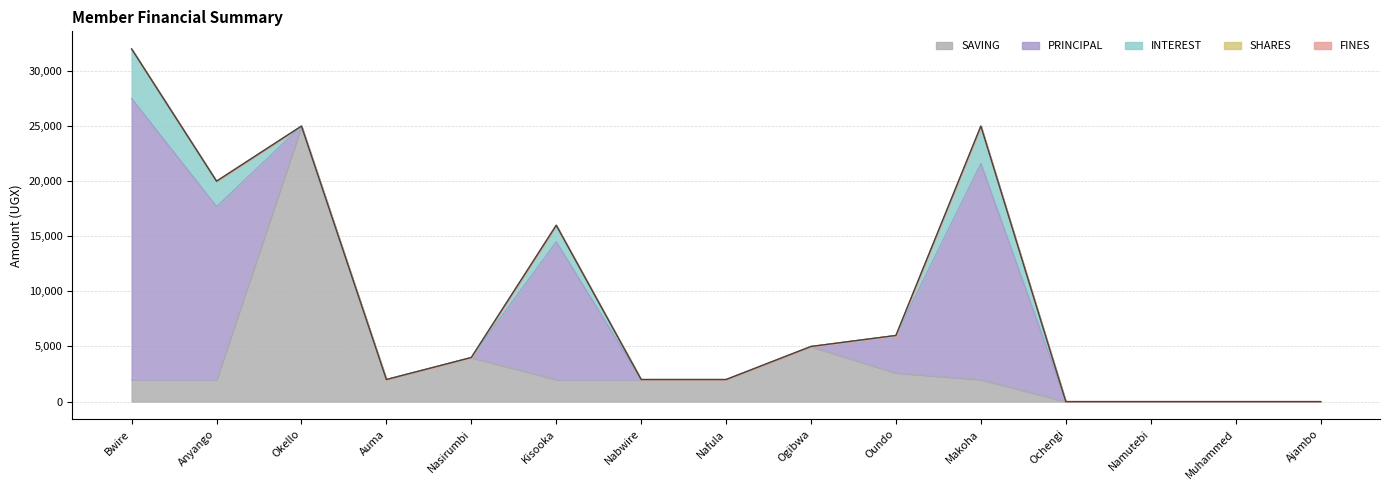

At which label does FINES reach its minimum?

Bwire Mathew